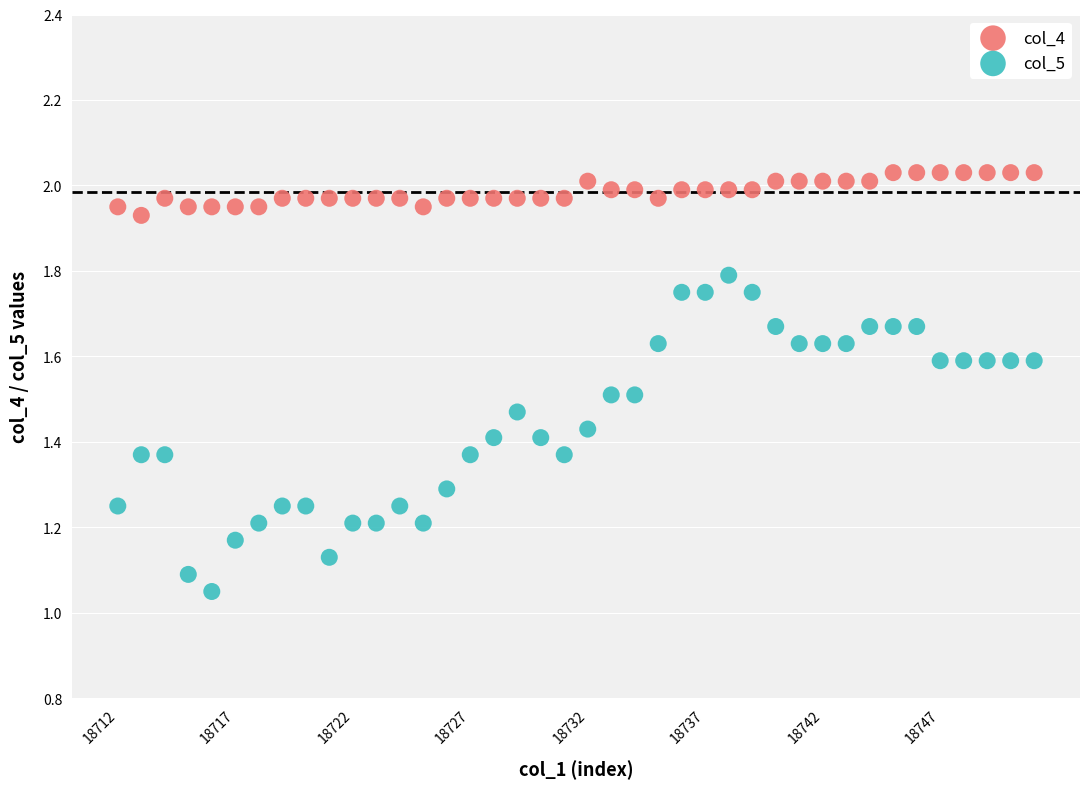

Which series reaches the minimum Y coordinate?

col_5